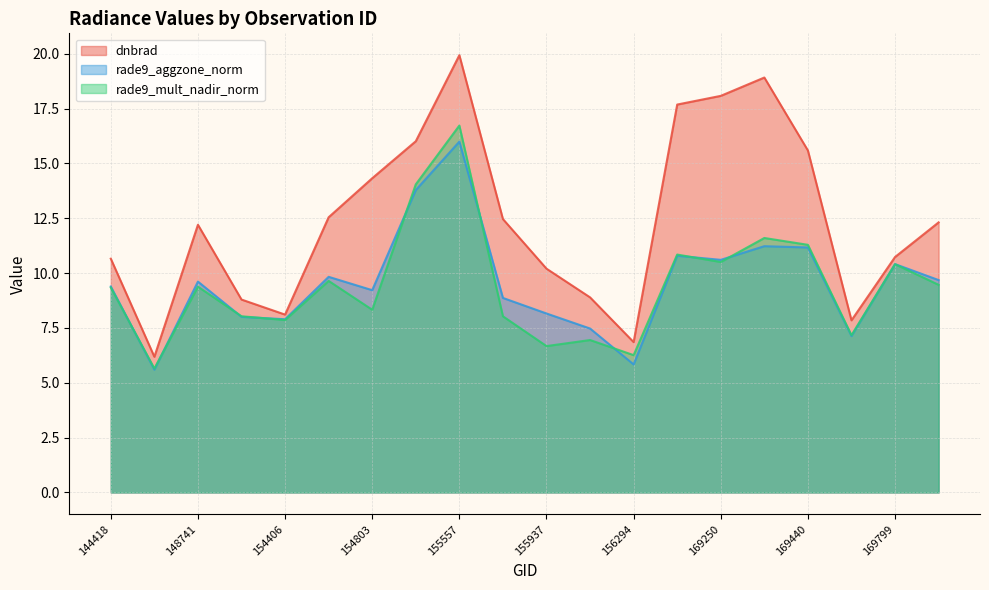

At how many categories does at least one series exceed 10?

14